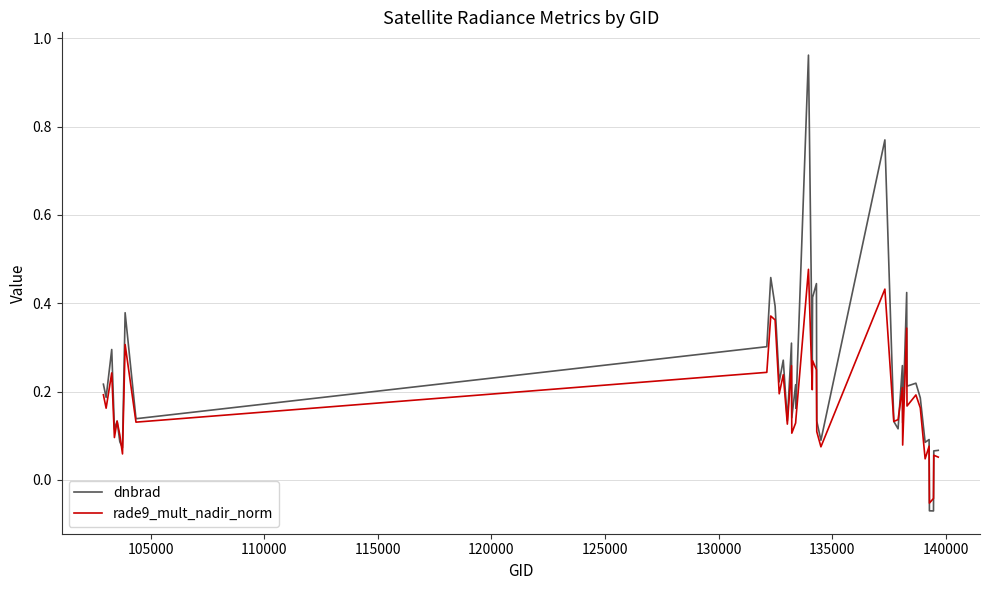

Which series has the largest range (max minus min)?

dnbrad